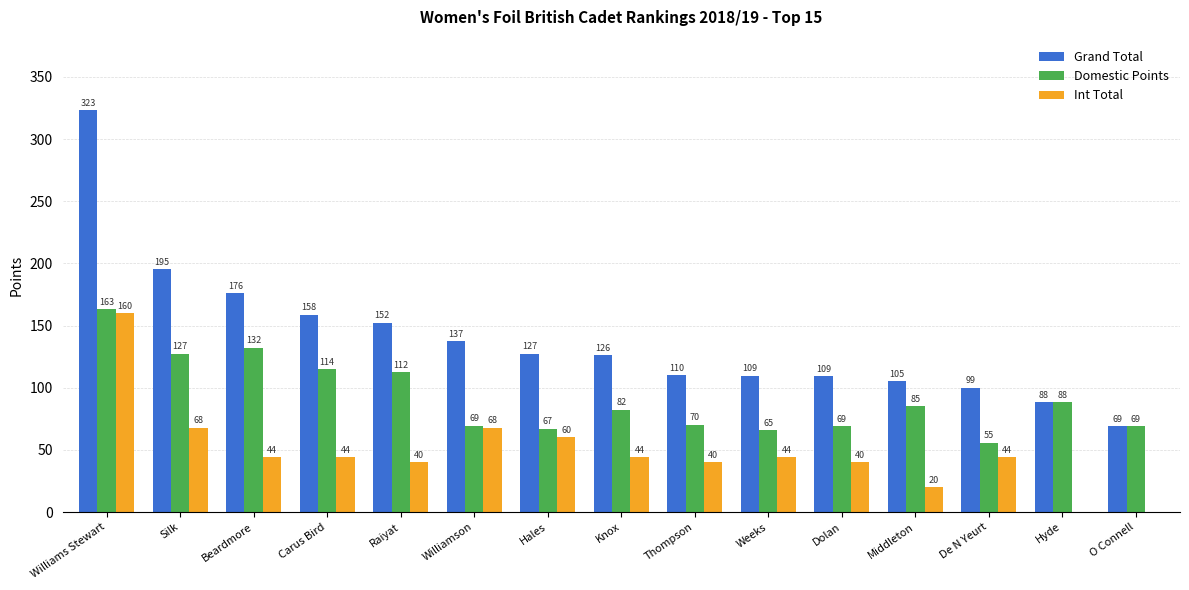

What is the average value of the Domestic Points series?

91.5